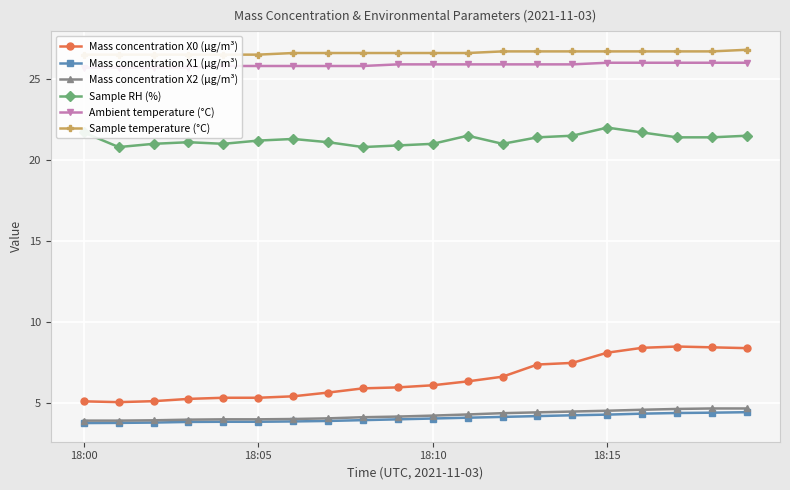

At 4, list the series in order from largest to smallest.

Sample temperature (°C), Ambient temperature (°C), Sample RH (%), Mass concentration X0 (μg/m³), Mass concentration X2 (μg/m³), Mass concentration X1 (μg/m³)